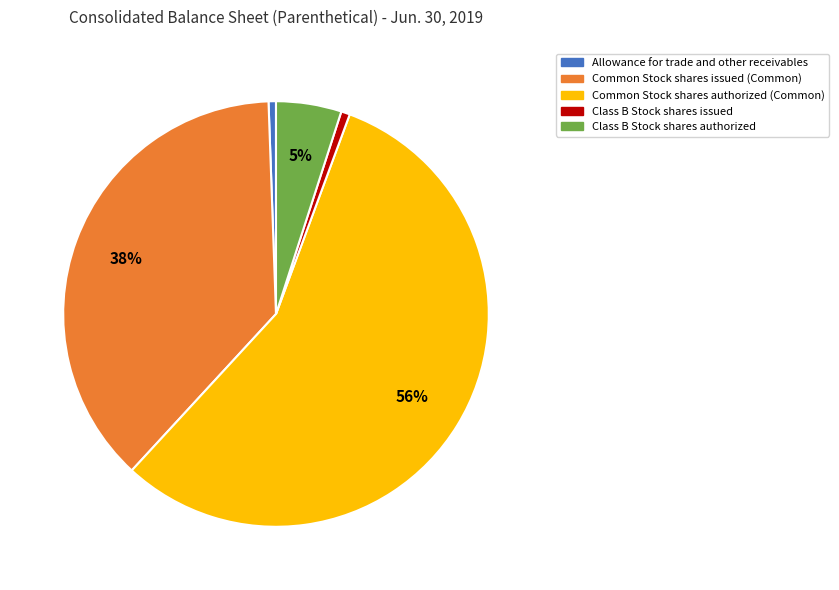

To the nearest percent, what portion does Class B Stock shares authorized represent?

5%